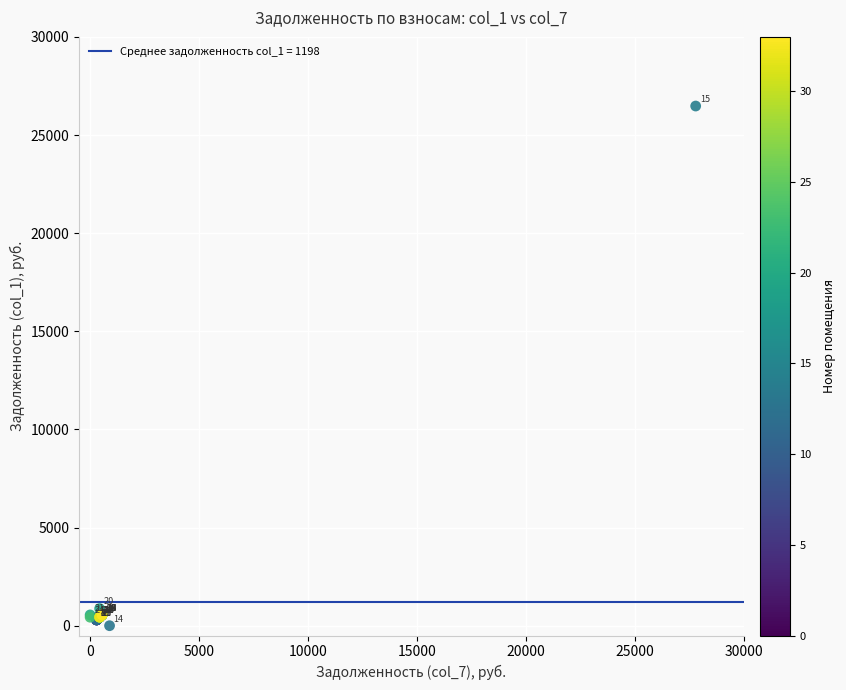

What Y value in the scatter plot is closest to 13238?

872.1